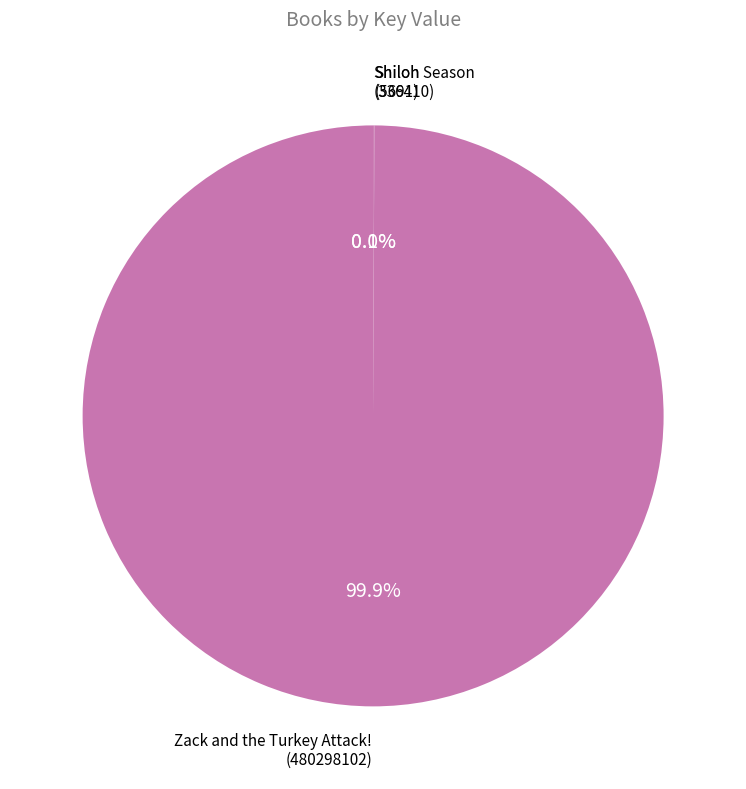

Is there any slice that represents more than half of the pie?

Yes